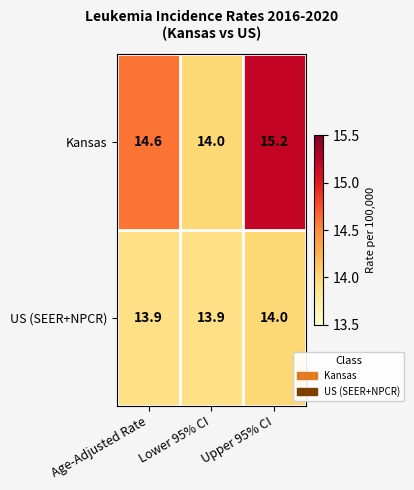

Count the number of data series in this chart.

2